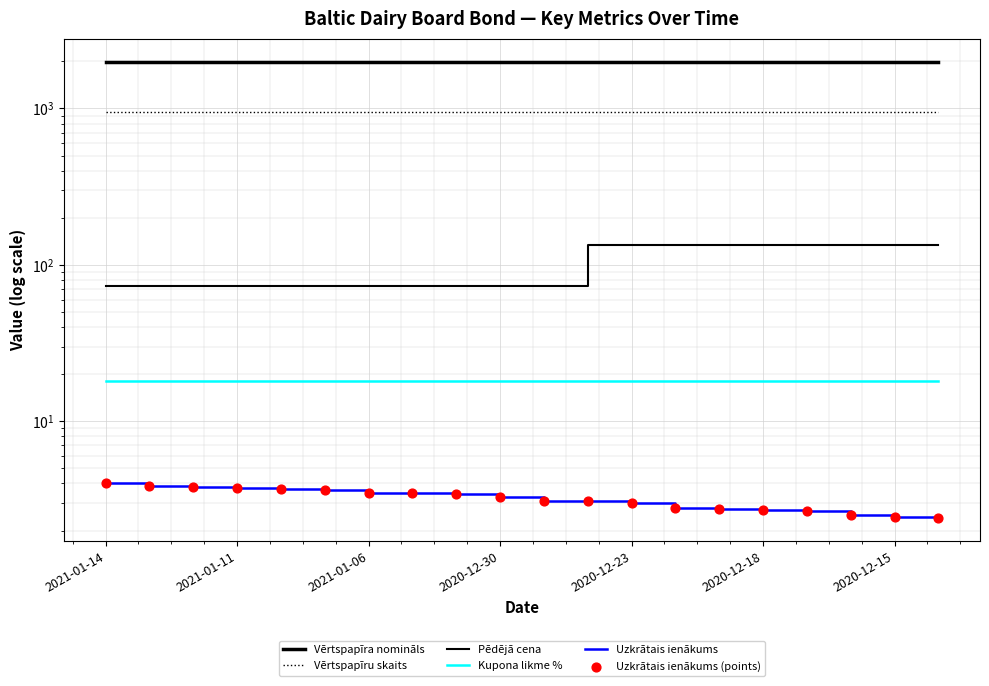

Which series has the largest total across all categories?

Vērtspapīra nomināls